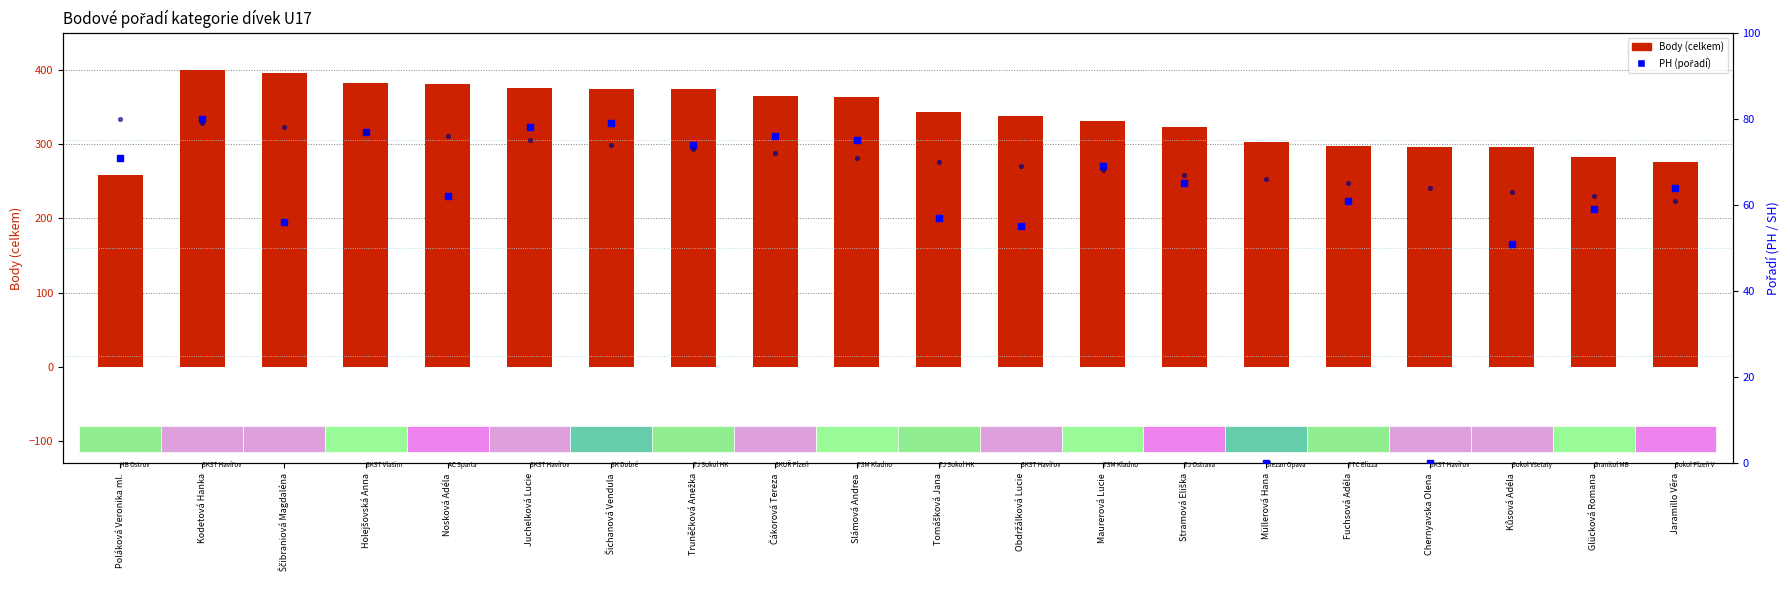

Which series has the widest spread of Y values?

Body (celkem)